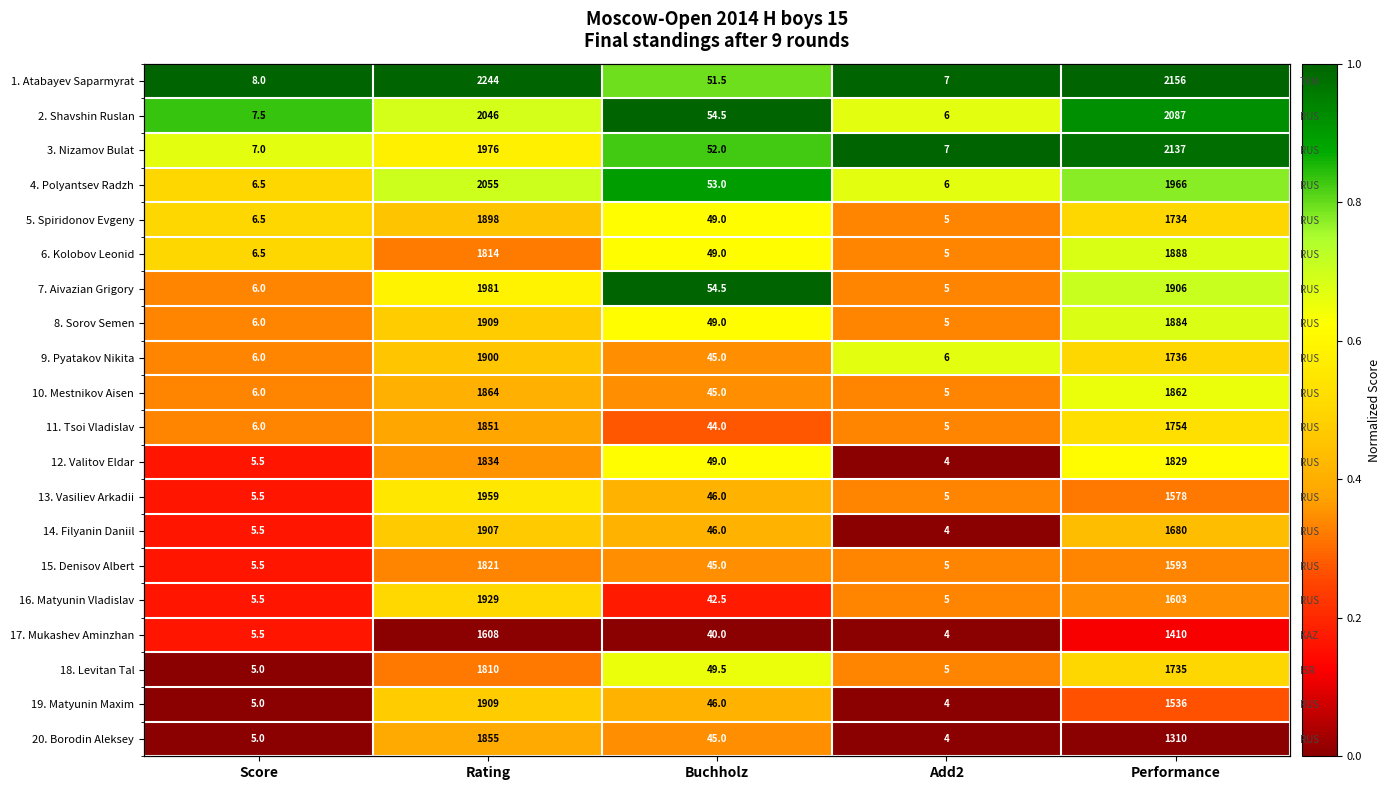

At how many categories does at least one series exceed 0?

5